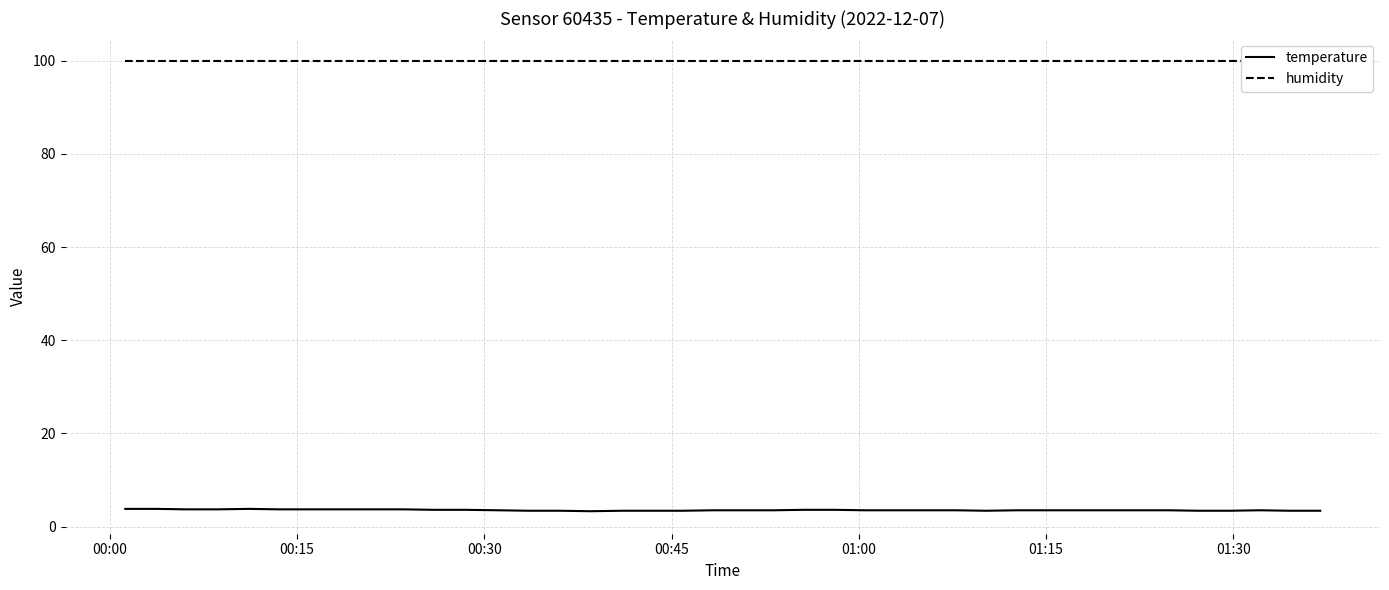

Which series has the largest range (max minus min)?

temperature